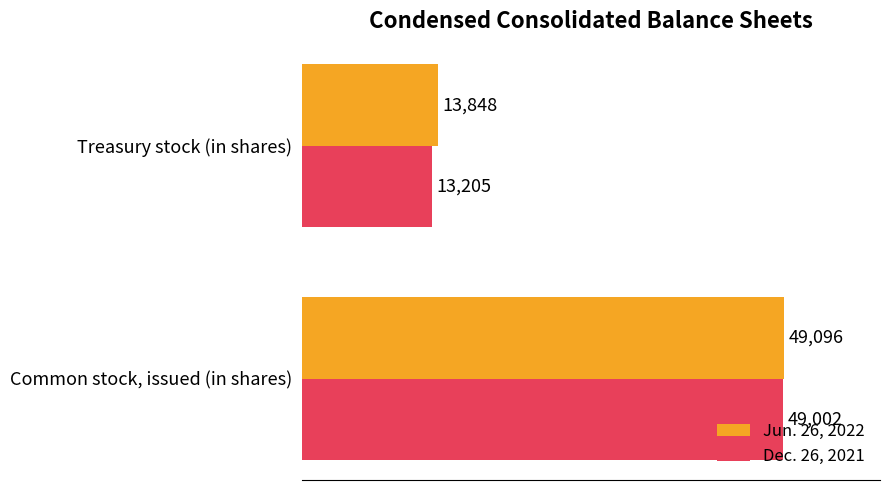

What is the spread (max minus min) of values at Common stock, issued (in shares)?

94